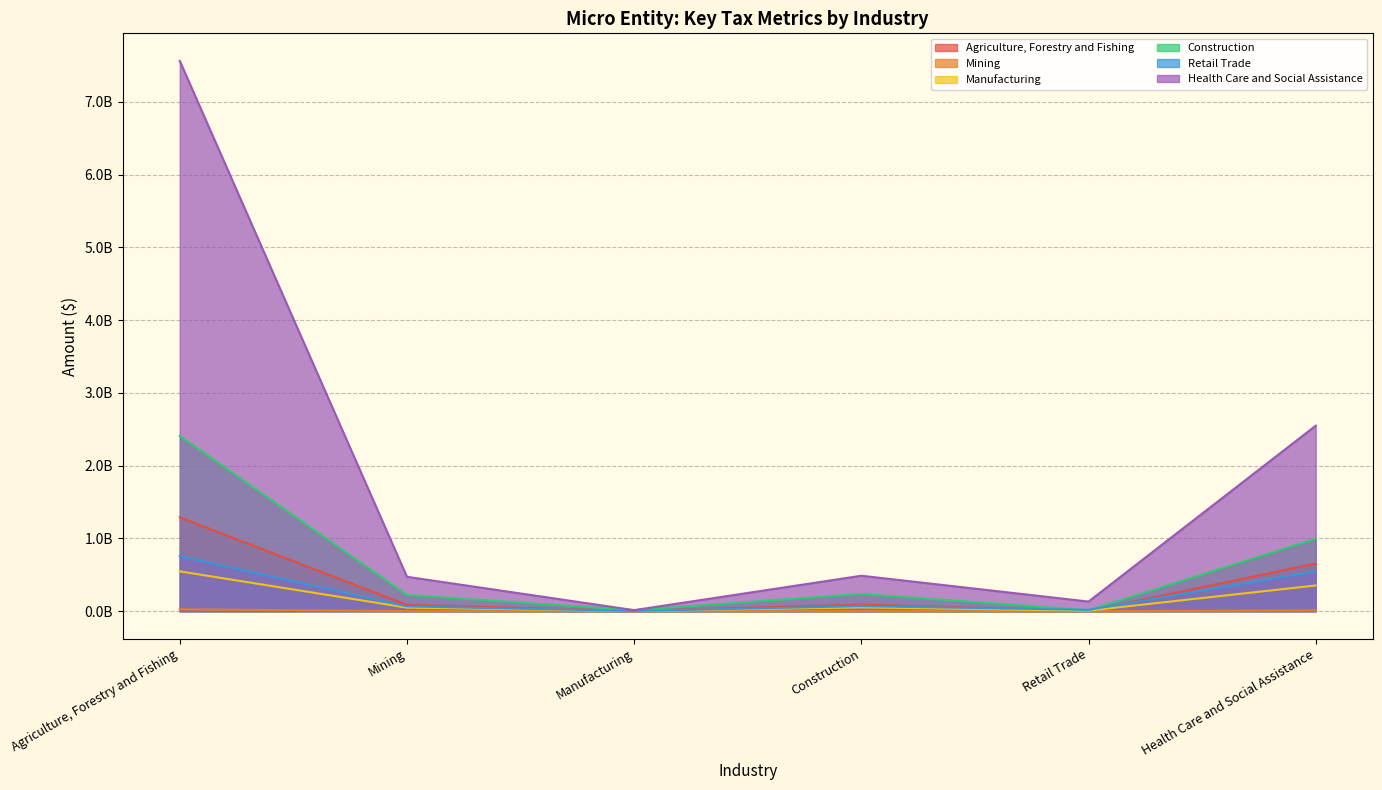

What position from the left is Manufacturing?

3